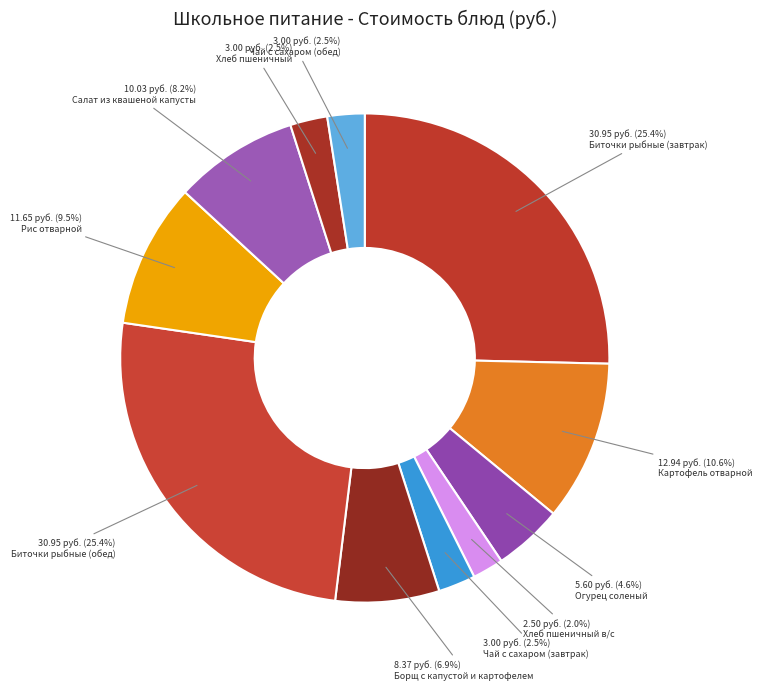

To the nearest percent, what is the difference between the Биточки рыбные (завтрак) and Чай с сахаром (обед) slice percentages?

23%